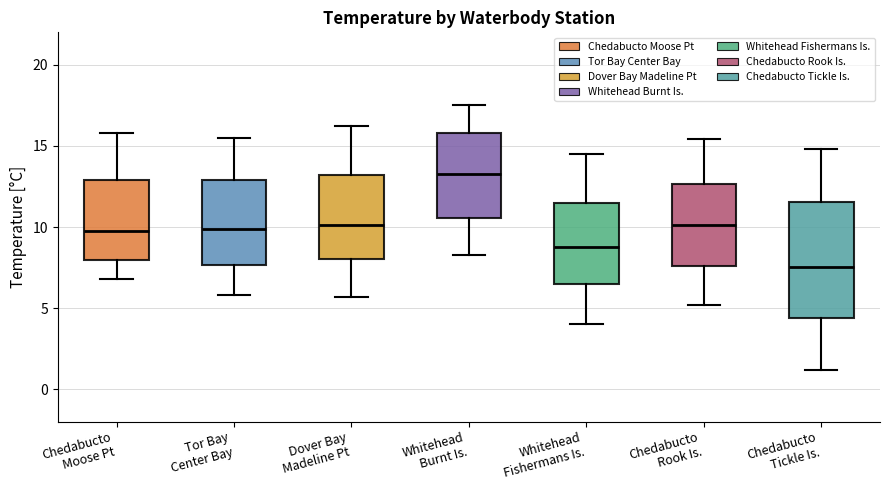

Reading left to right, read every box against the y-axis: the position of its median line, the range the box covers, and the ends of its whiskers. The values are not printed on the chart, so give them approximately, as read against the axis.

Chedabucto Moose Pt: median 10.0, box 8.0 to 13.0, whiskers 7.0 to 16.0
Tor Bay Center Bay: median 10.0, box 7.5 to 13.0, whiskers 6.0 to 15.5
Dover Bay Madeline Pt: median 10.0, box 8.0 to 13.0, whiskers 5.5 to 16.0
Whitehead Burnt Is.: median 13.5, box 10.5 to 16.0, whiskers 8.5 to 17.5
Whitehead Fishermans Is.: median 9.0, box 6.5 to 11.5, whiskers 4.0 to 14.5
Chedabucto Rook Is.: median 10.0, box 7.5 to 12.5, whiskers 5.0 to 15.5
Chedabucto Tickle Is.: median 7.5, box 4.5 to 11.5, whiskers 1.0 to 15.0